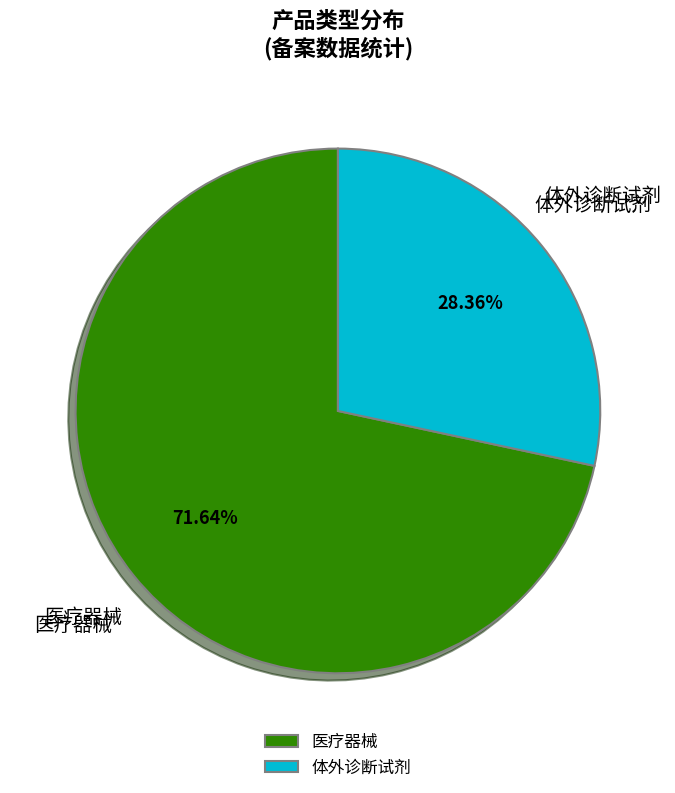

To the nearest percent, what is the difference between the 体外诊断试剂 and 医疗器械 slice percentages?

43%